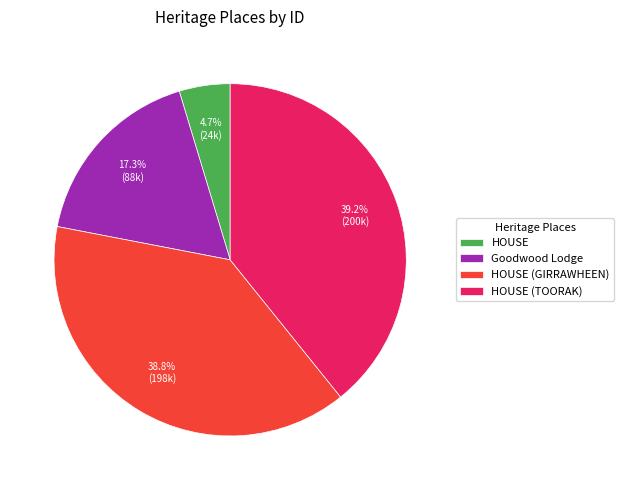

How many slices are in this pie chart?

4